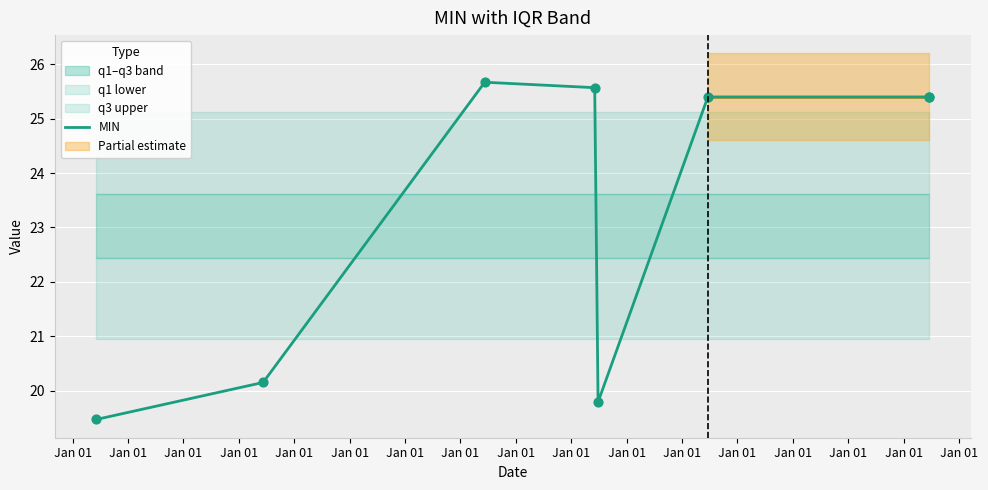

What is the ratio of the value at Jan 01 to the value at Jan 01?

1.3